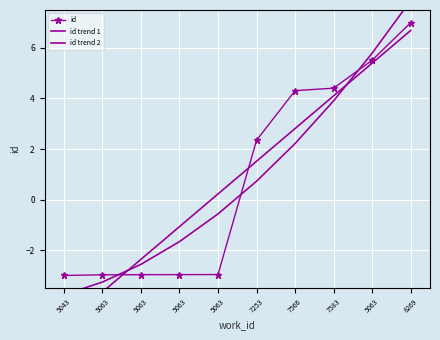

Which category has the lowest value in the id trend 1 series?

5043